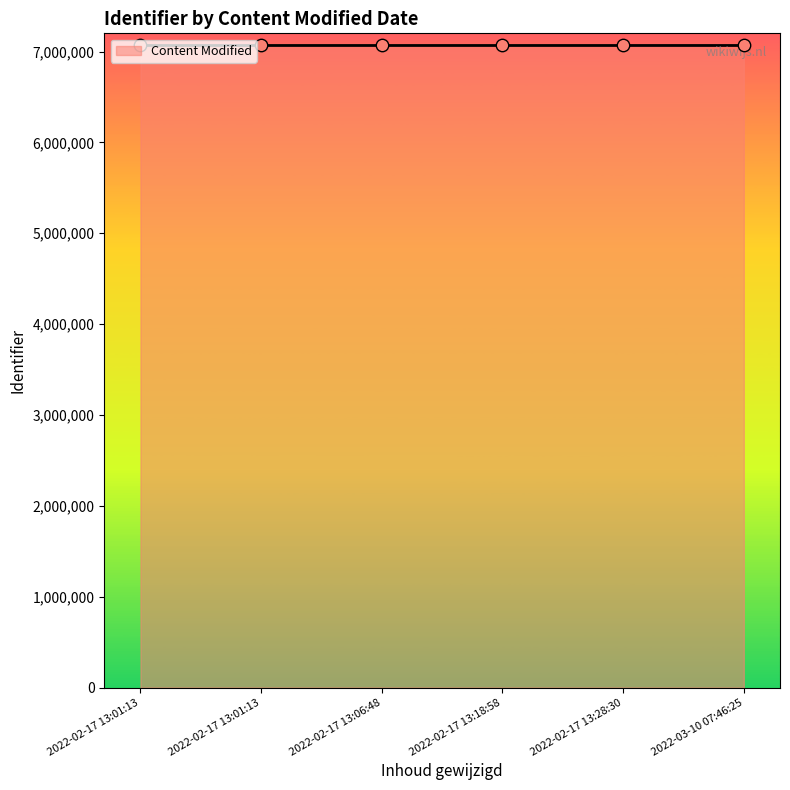

What is the change in value from 2022-02-17 13:18:58 to 2022-03-10 07:46:25?

+44